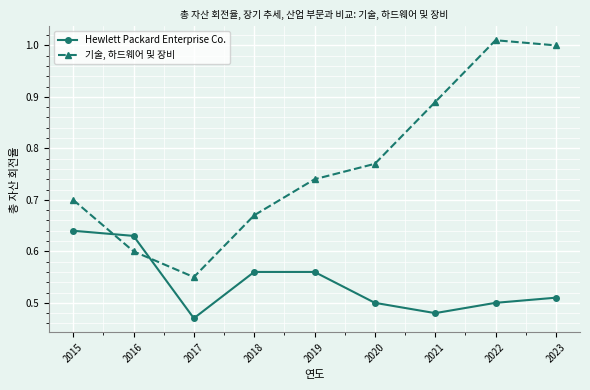

Which series has the largest total across all categories?

기술, 하드웨어 및 장비